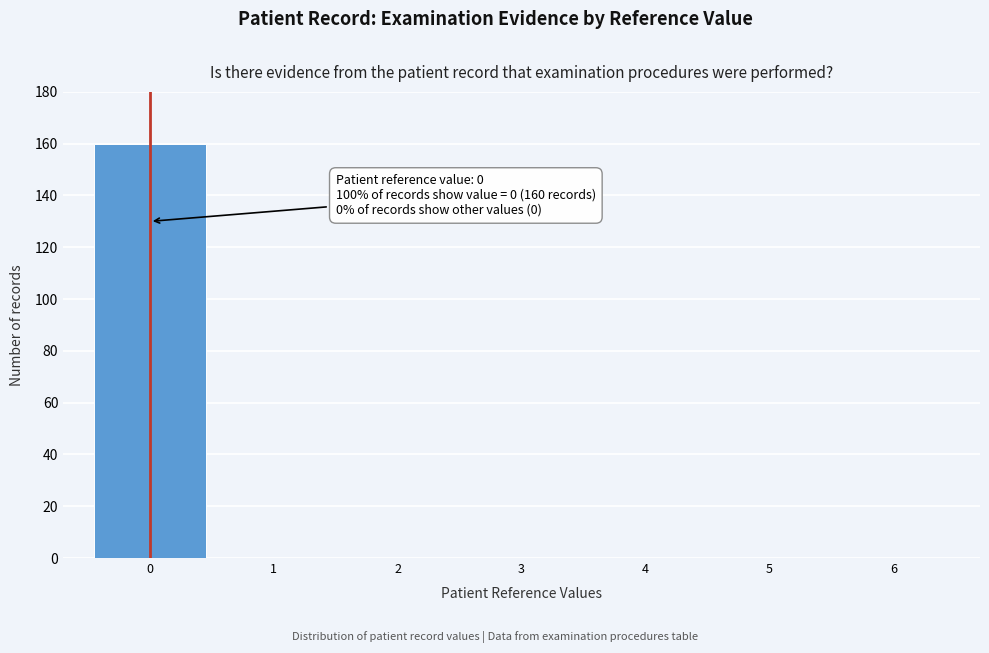

Reading left to right, transcribe all the data shown in this chart.

0=160	1=0	2=0	3=0	4=0	5=0	6=0